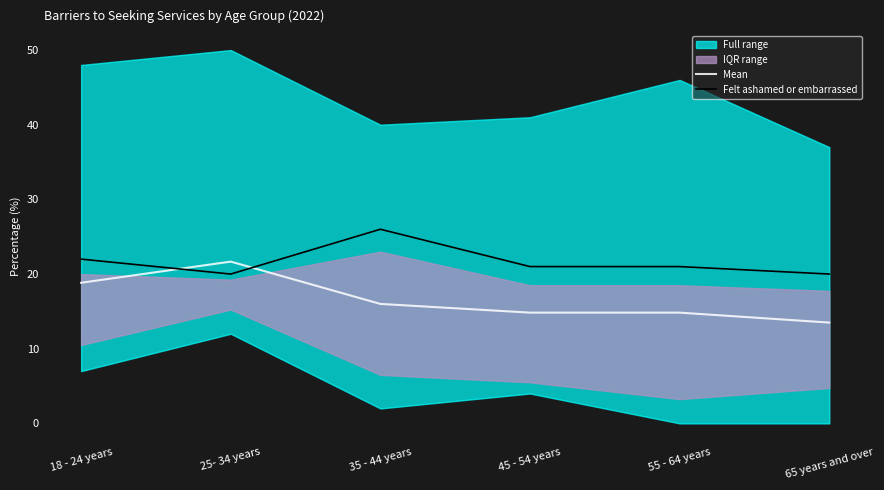

Is this an area chart (filled region under the line)?

No